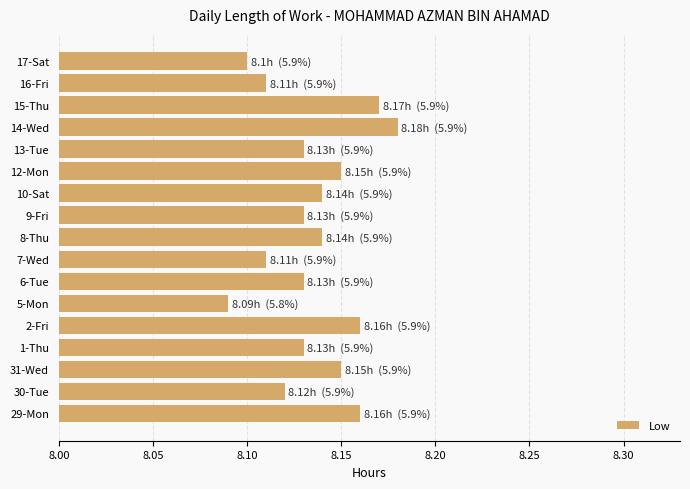

At which label is the value closest to 8?

5-Mon